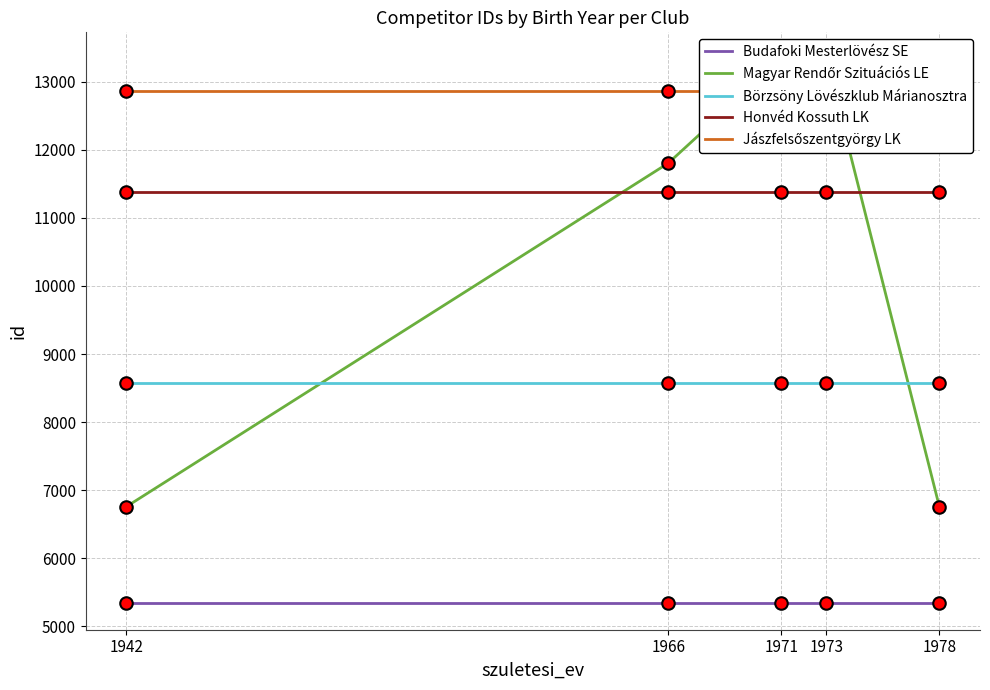

Reading left to right, extract all data points from this chart.

Budafoki Mesterlövész SE: 1942=5351	1966=5351	1971=5351	1973=5351	1978=5351
Magyar Rendőr Szituációs LE: 1942=6760	1966=11805	1971=13326	1973=13323	1978=6760
Börzsöny Lövészklub Márianosztra: 1942=8580	1966=8580	1971=8580	1973=8580	1978=8580
Honvéd Kossuth LK: 1942=11375	1966=11375	1971=11375	1973=11375	1978=11375
Jászfelsőszentgyörgy LK: 1942=12868	1966=12868	1971=12868	1973=12868	1978=12868